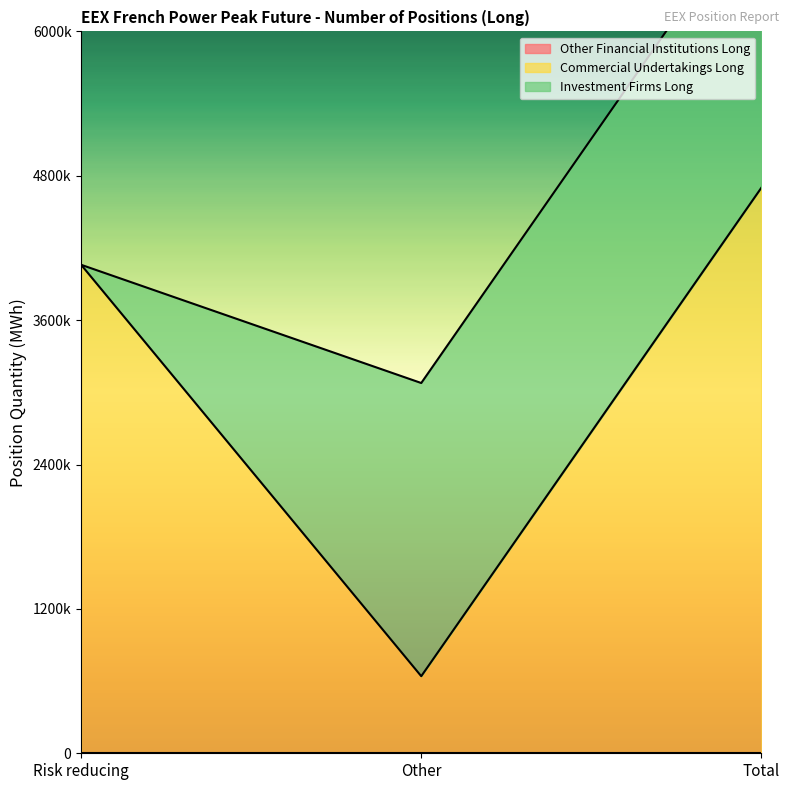

At which label does Other Financial Institutions Long reach its peak?

Risk reducing